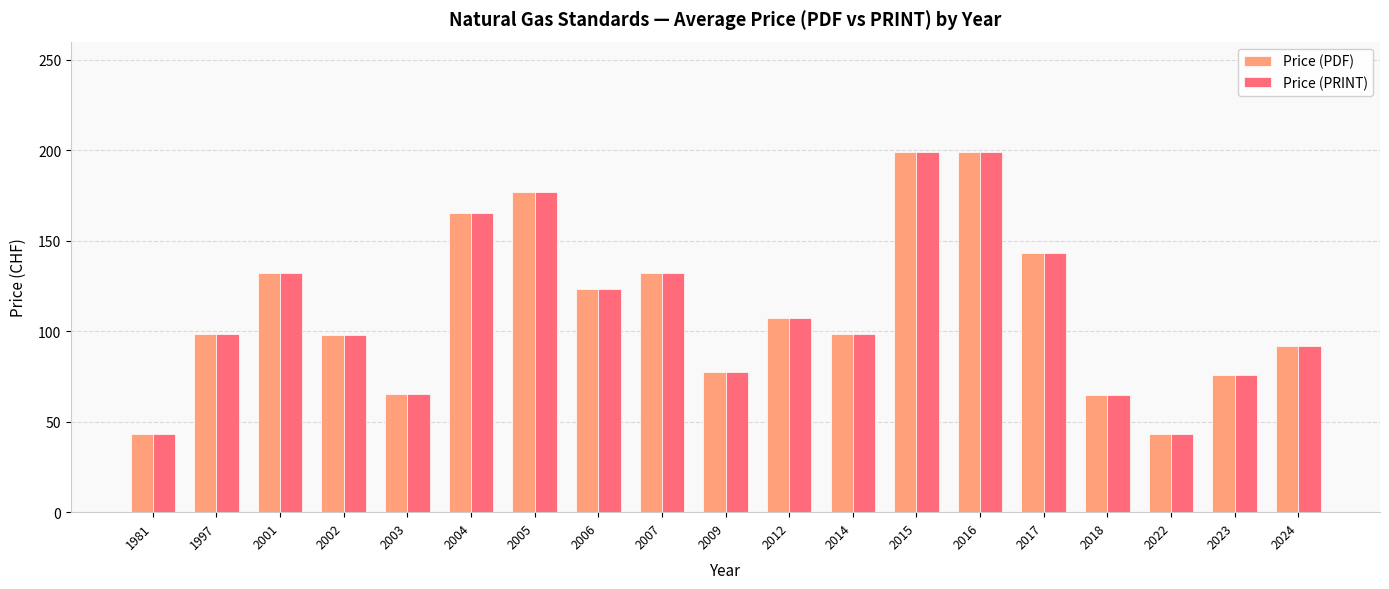

What is the total value across all series at 2016?

398.0